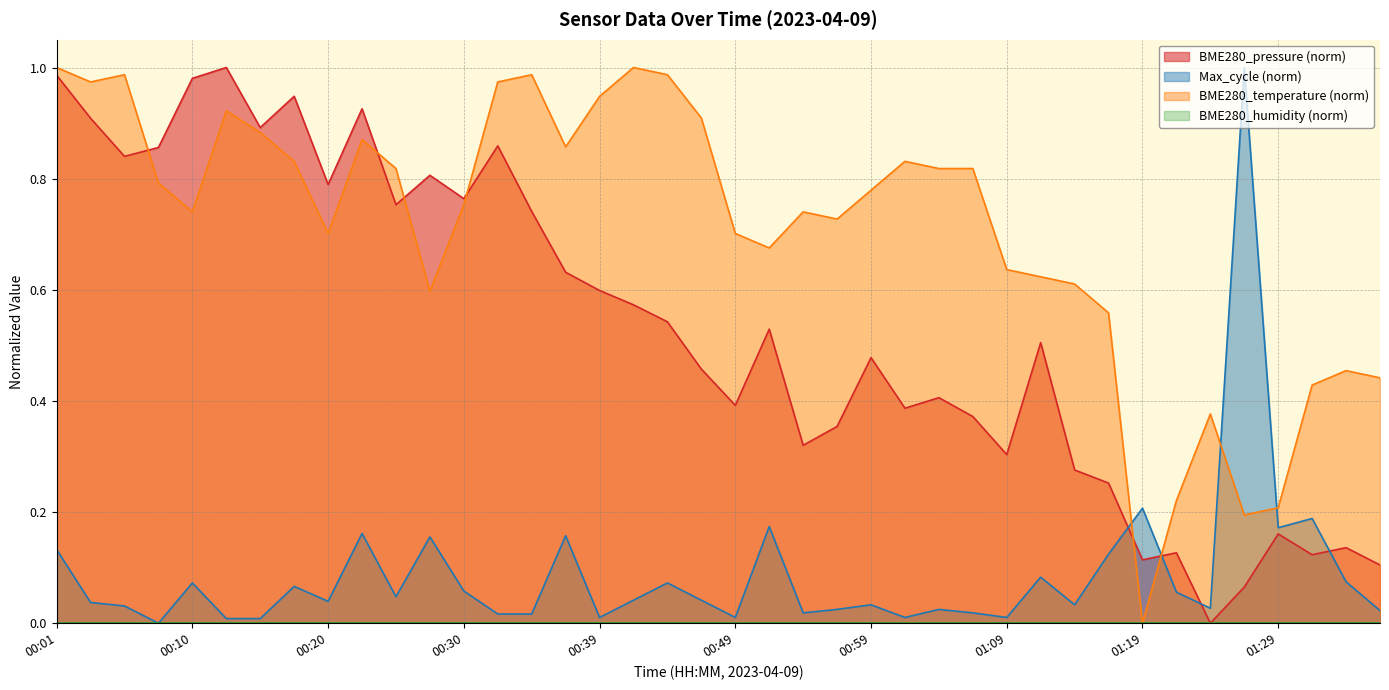

Reading left to right, transcribe all the data shown in this chart.

00:01=1.0	00:03=1.0	00:05=1.0	00:08=0.8	00:10=0.7	00:13=0.9	00:15=0.9	00:18=0.8	00:20=0.7	00:22=0.9	00:25=0.8	00:27=0.6	00:30=0.8	00:32=1.0	00:35=1.0	00:37=0.9	00:39=0.9	00:42=1.0	00:44=1.0	00:47=0.9	00:49=0.7	00:51=0.7	00:54=0.7	00:56=0.7	00:59=0.8	01:01=0.8	01:04=0.8	01:06=0.8	01:09=0.6	01:11=0.6	01:14=0.6	01:16=0.6	01:19=0.0	01:21=0.2	01:24=0.4	01:26=0.2	01:29=0.2	01:31=0.4	01:34=0.5	01:36=0.4